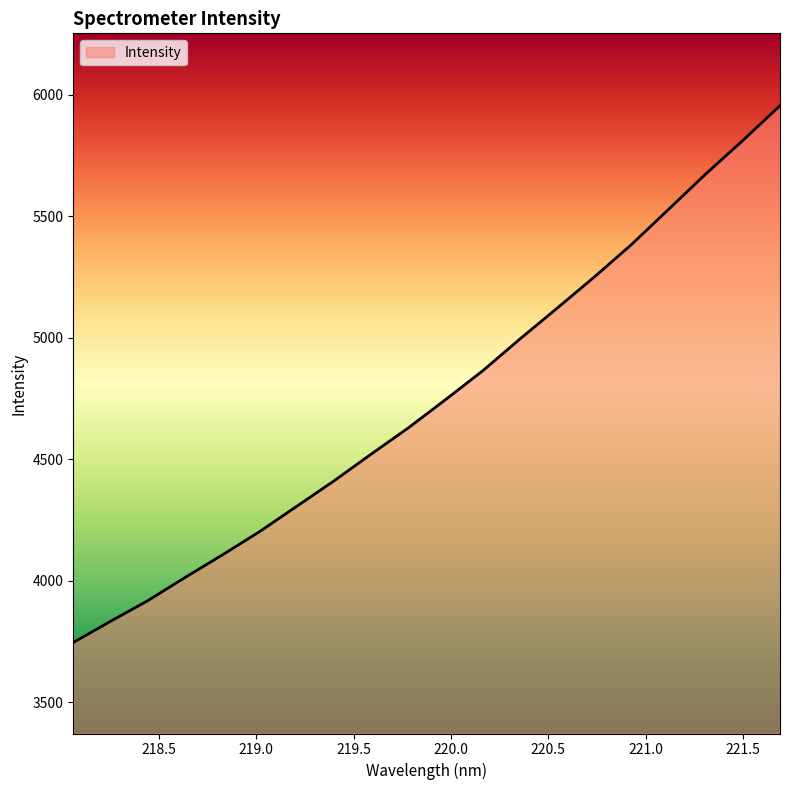

What is the maximum value shown in the chart?

5955.3